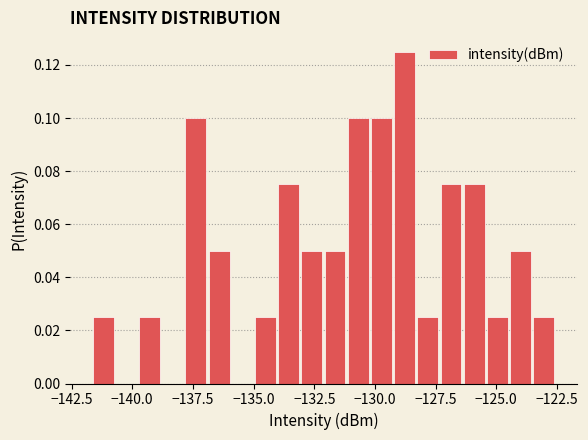

Around what value on the x-axis is the tallest bar? Give the approximate position of its centre, as read against the axis.

-129.0